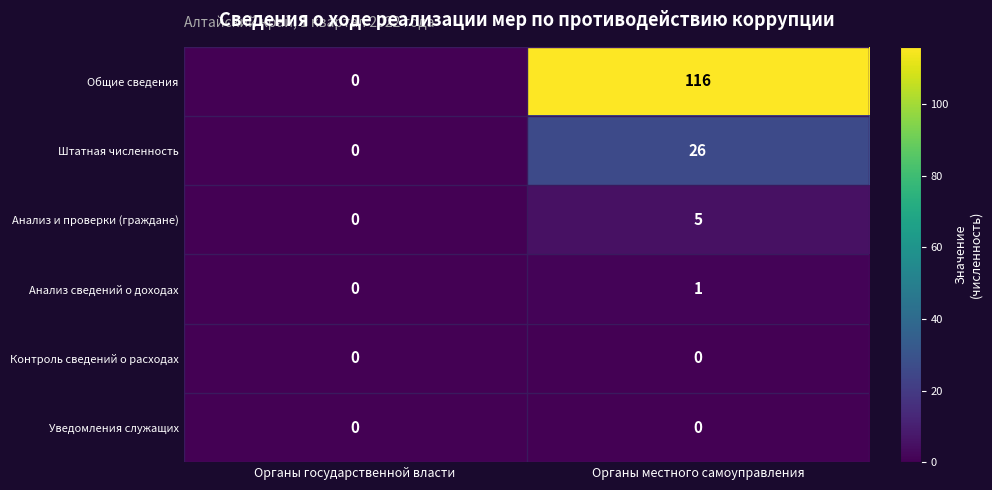

True or false: Общие сведения has a value of 116 at Органы местного самоуправления.

True